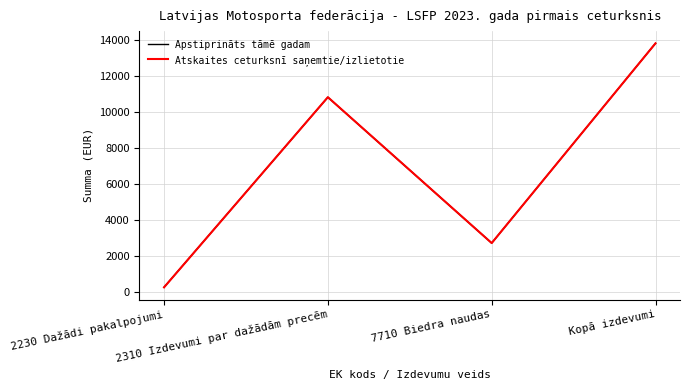

What are all the series names shown in the legend?

Apstiprināts tāmē gadam, Atskaites ceturksnī saņemtie/izlietotie